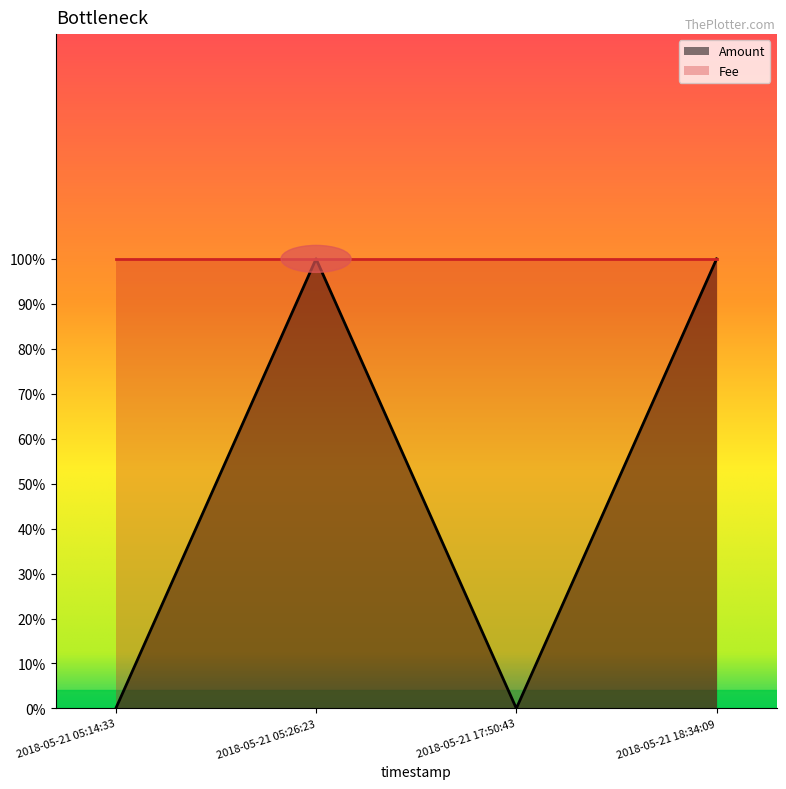

Rank the categories by value from highest to lowest.

2018-05-21 05:26:23, 2018-05-21 18:34:09, 2018-05-21 05:14:33, 2018-05-21 17:50:43